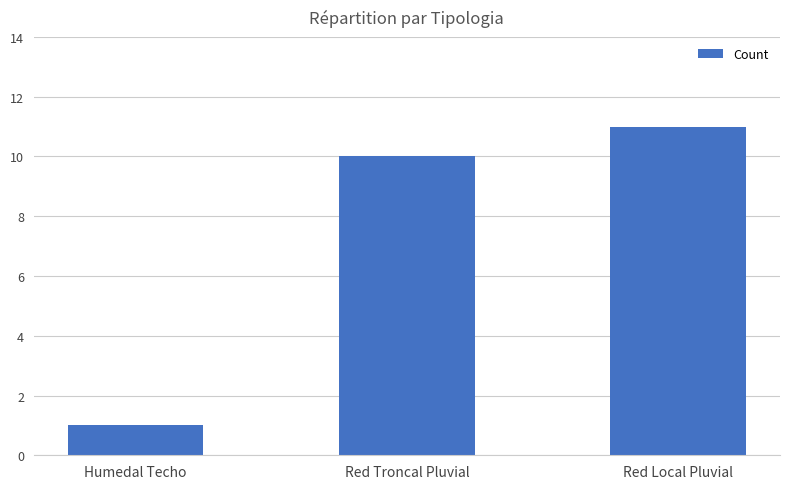

How many data points does each series have?

3